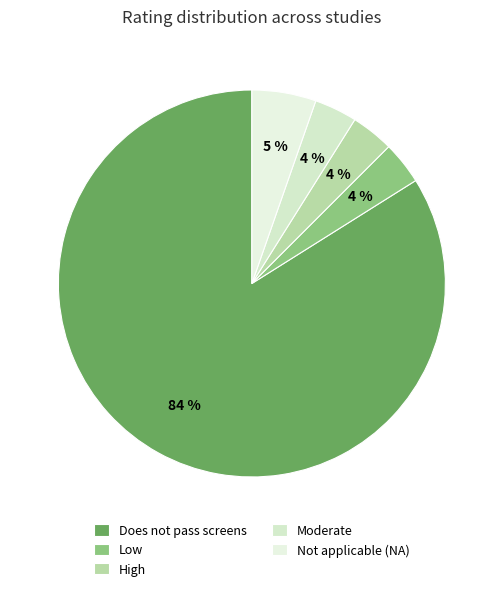

Which slice is the smallest?

Low